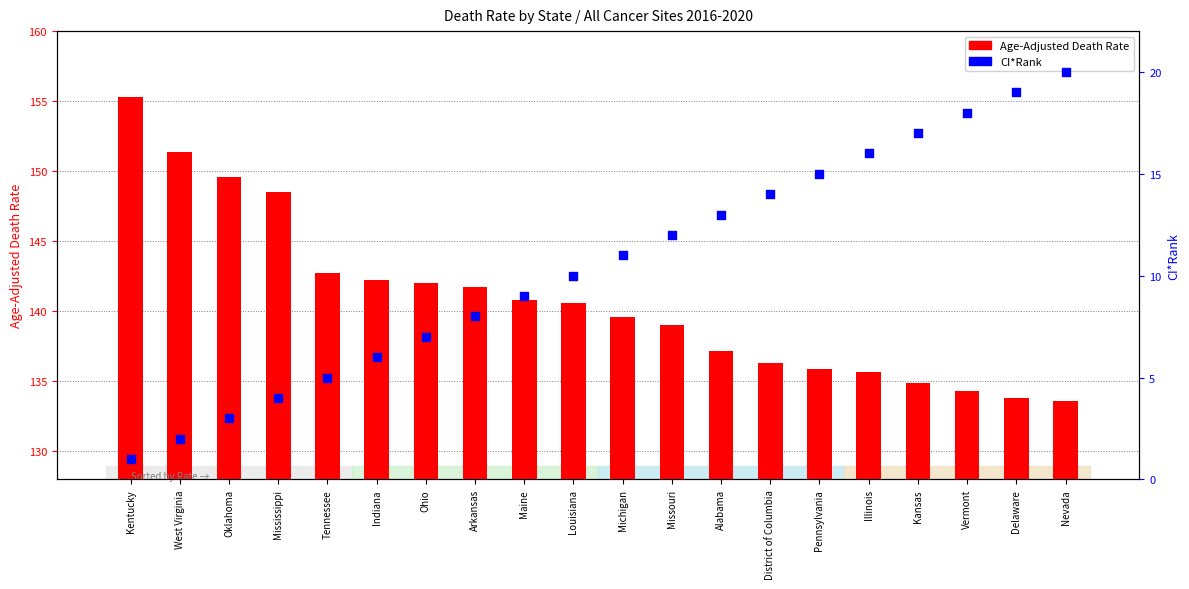

Is the value of CI*Rank at Pennsylvania greater than the value of Age-Adjusted Death Rate at District of Columbia?

No